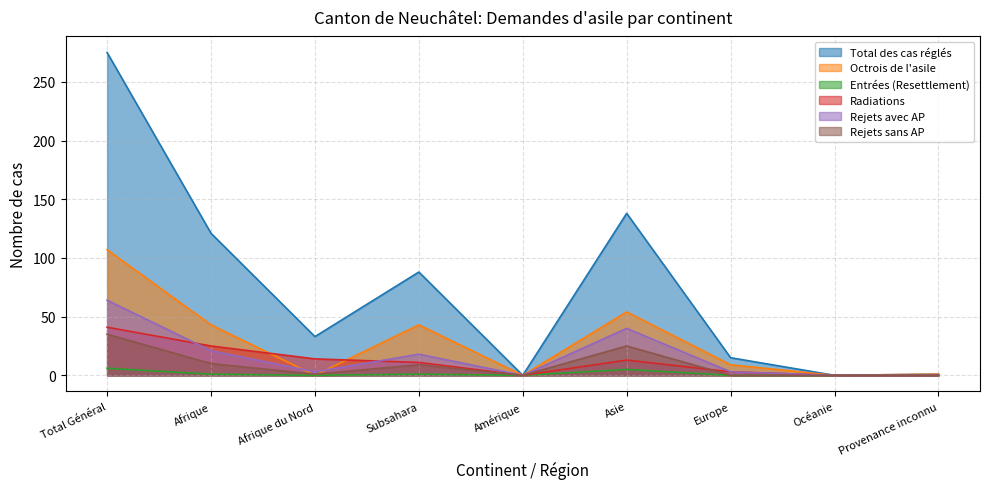

True or false: Total des cas réglés and Octrois de l'asile intersect in this chart.

False